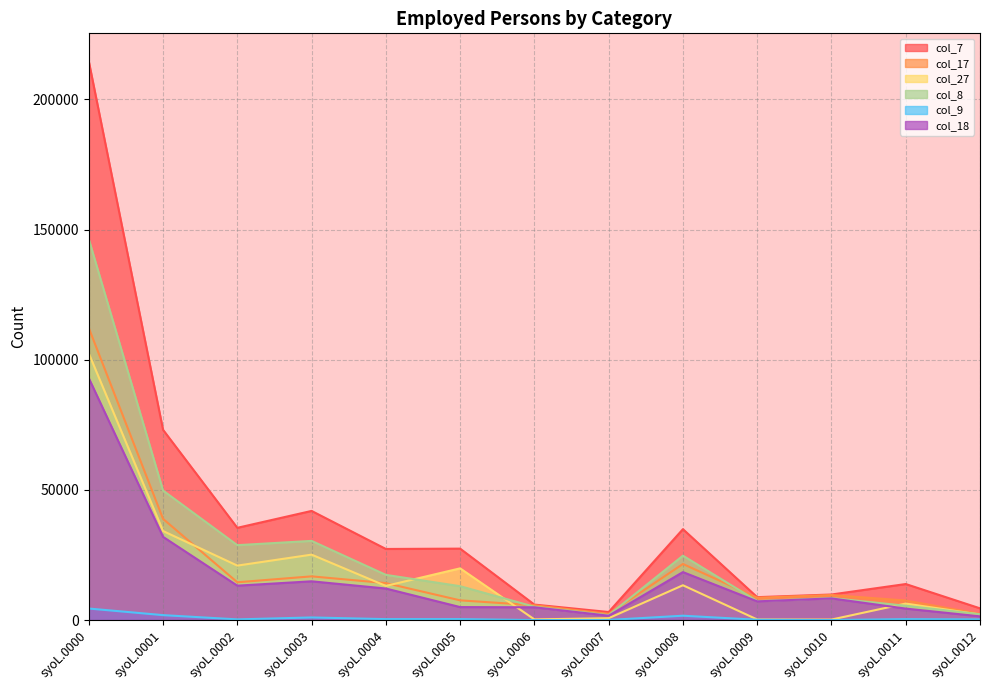

What is the value of the col_18 point at the 8th from the left?

1667